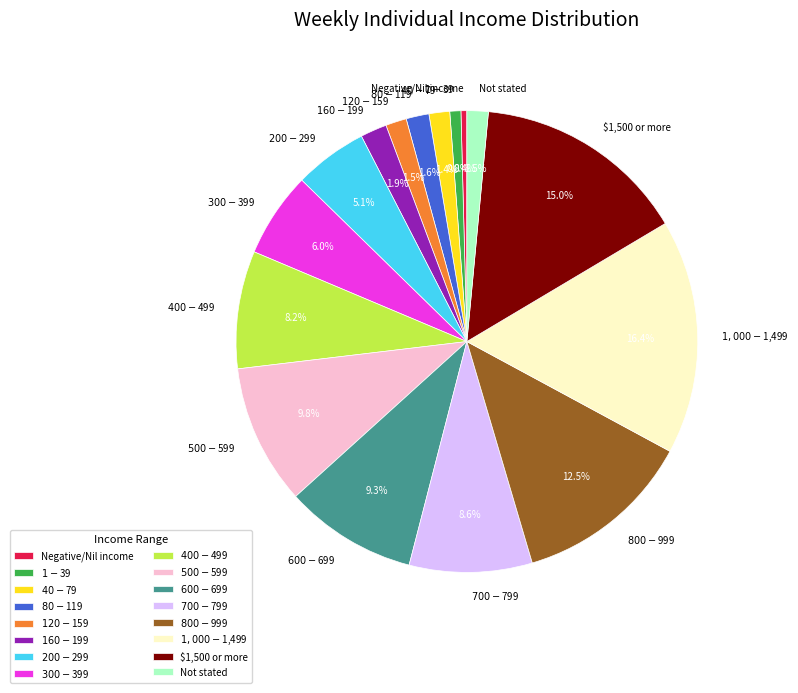

What percentage do $160-$199 and $500-$599 together represent?

11.7%